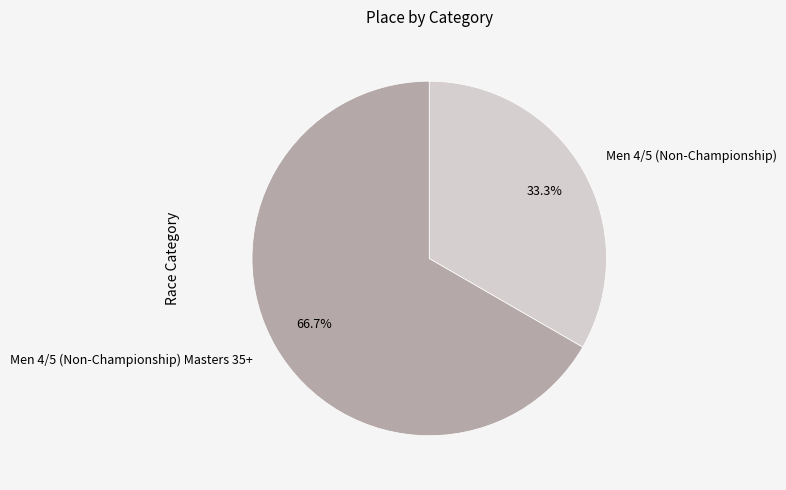

Combined, do Men 4/5 (Non-Championship) and Men 4/5 (Non-Championship) Masters 35+ account for over 50%?

Yes